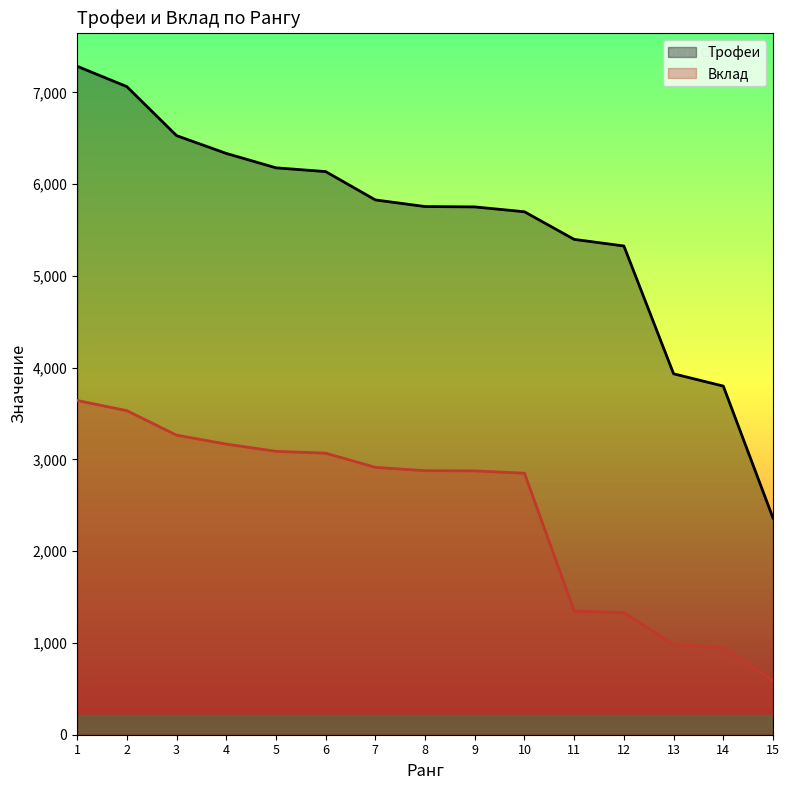

What is the difference between the Трофеи values at 10 and 13?

1766